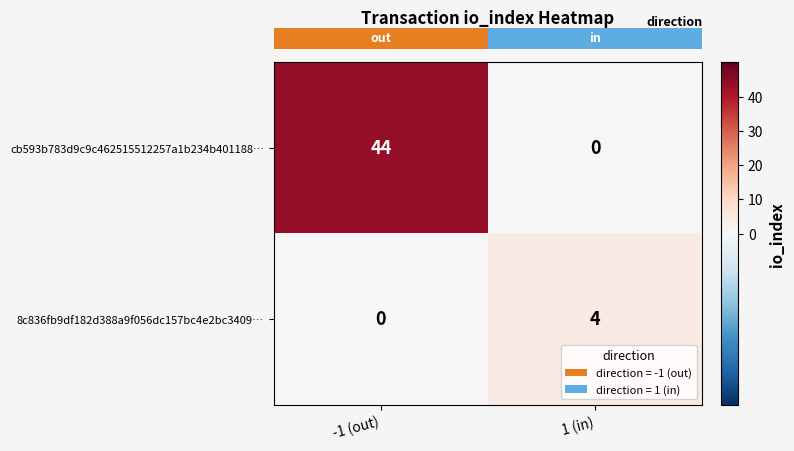

Reading right to left, transcribe all the data shown in this chart.

cb593b783d9c9c462515512257a1b234b401188…: 1 (in)=0	-1 (out)=44
8c836fb9df182d388a9f056dc157bc4e2bc3409…: 1 (in)=4	-1 (out)=0